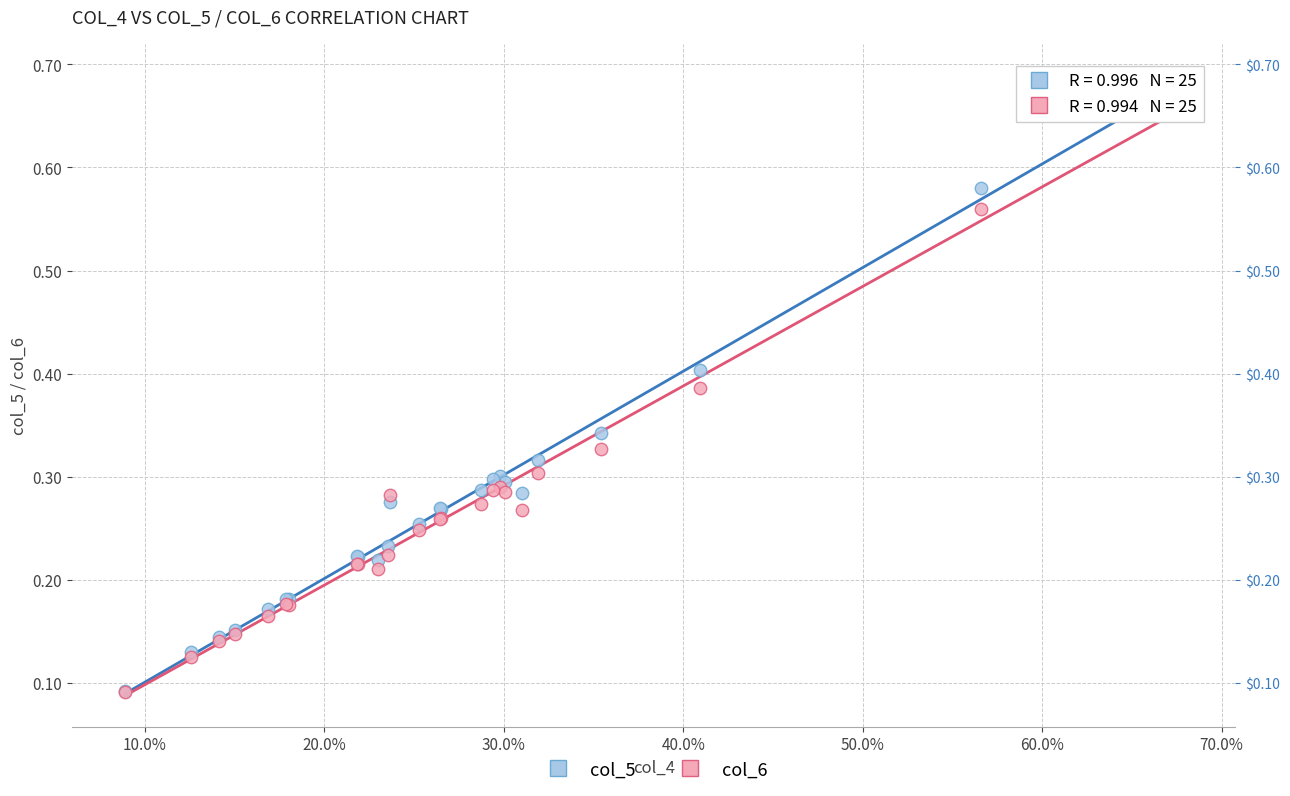

What are all the series names shown in the legend?

col_5, col_6